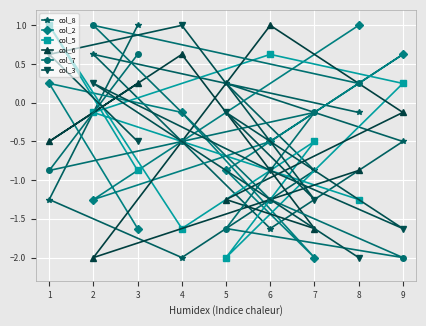

True or false: col_8 has more than 2 points higher than both neighbors.

False